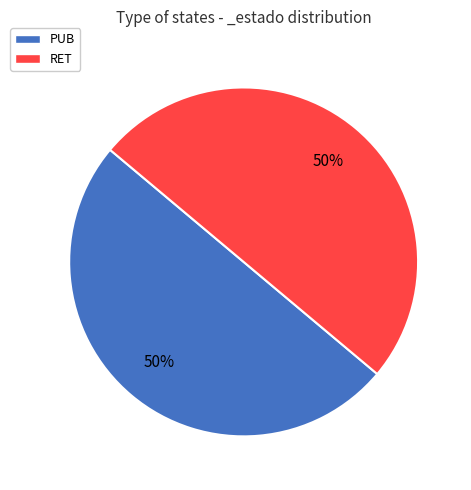

What percentage is the PUB slice, to the nearest percent?

50%